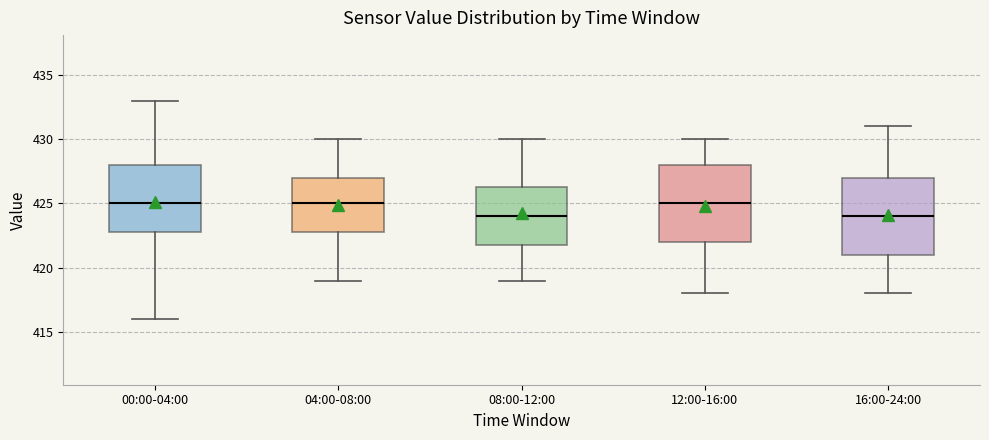

Reading left to right, transcribe this box plot: for each box, give where its median line is, the range the box spans, and where its two whiskers end, as read against the y-axis. The values are not printed on the chart, so give them approximately, as read against the axis.

00:00-04:00: median 425.0, box 423.0 to 428.0, whiskers 416.0 to 433.0
04:00-08:00: median 425.0, box 423.0 to 427.0, whiskers 419.0 to 430.0
08:00-12:00: median 424.0, box 422.0 to 426.5, whiskers 419.0 to 430.0
12:00-16:00: median 425.0, box 422.0 to 428.0, whiskers 418.0 to 430.0
16:00-24:00: median 424.0, box 421.0 to 427.0, whiskers 418.0 to 431.0